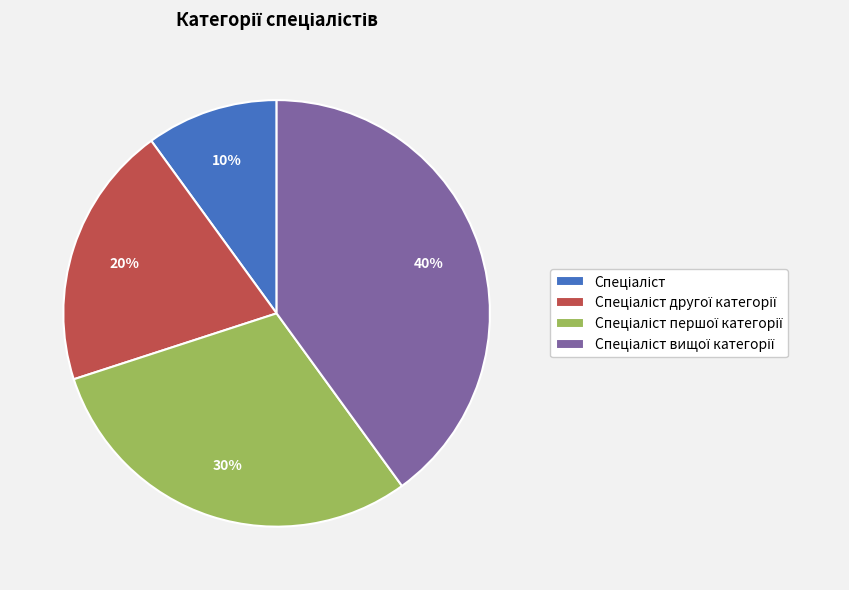

Is there any slice that represents more than half of the pie?

No